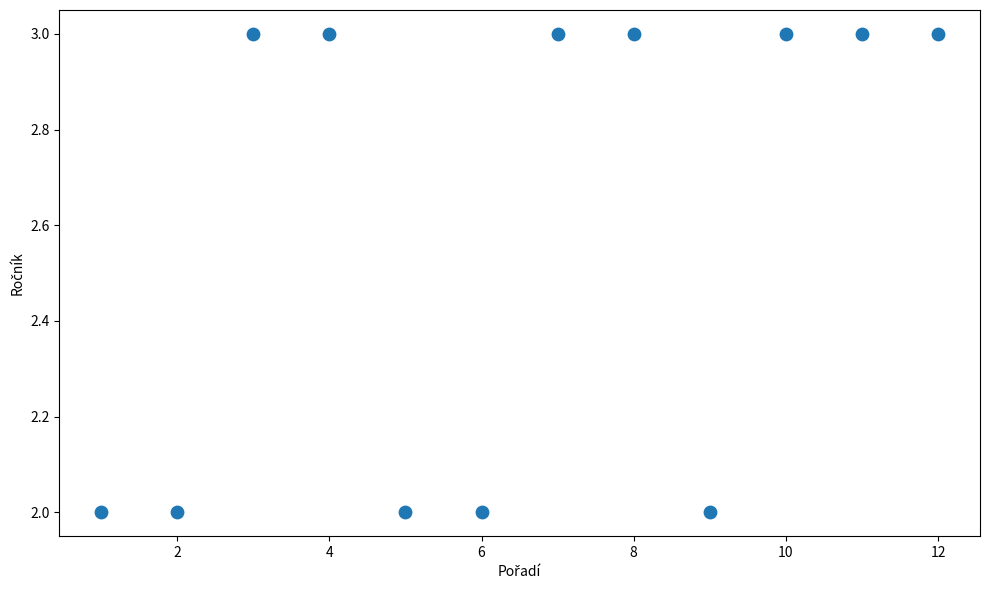

What is the average Y value?

3